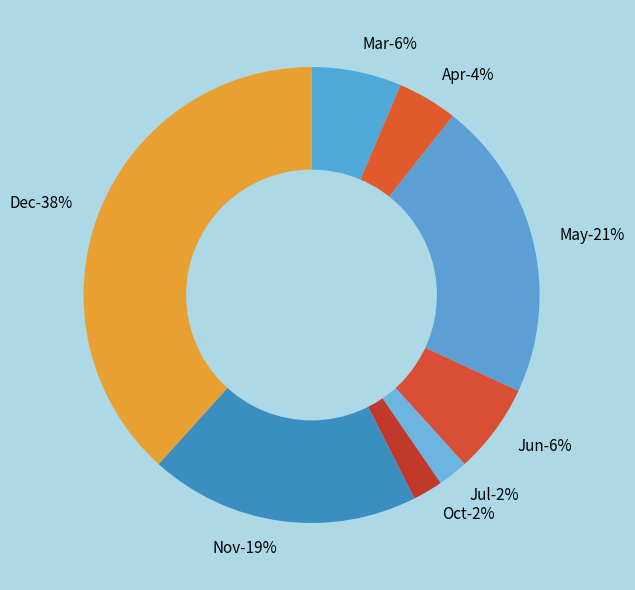

To the nearest percent, what is the average slice percentage?

12%